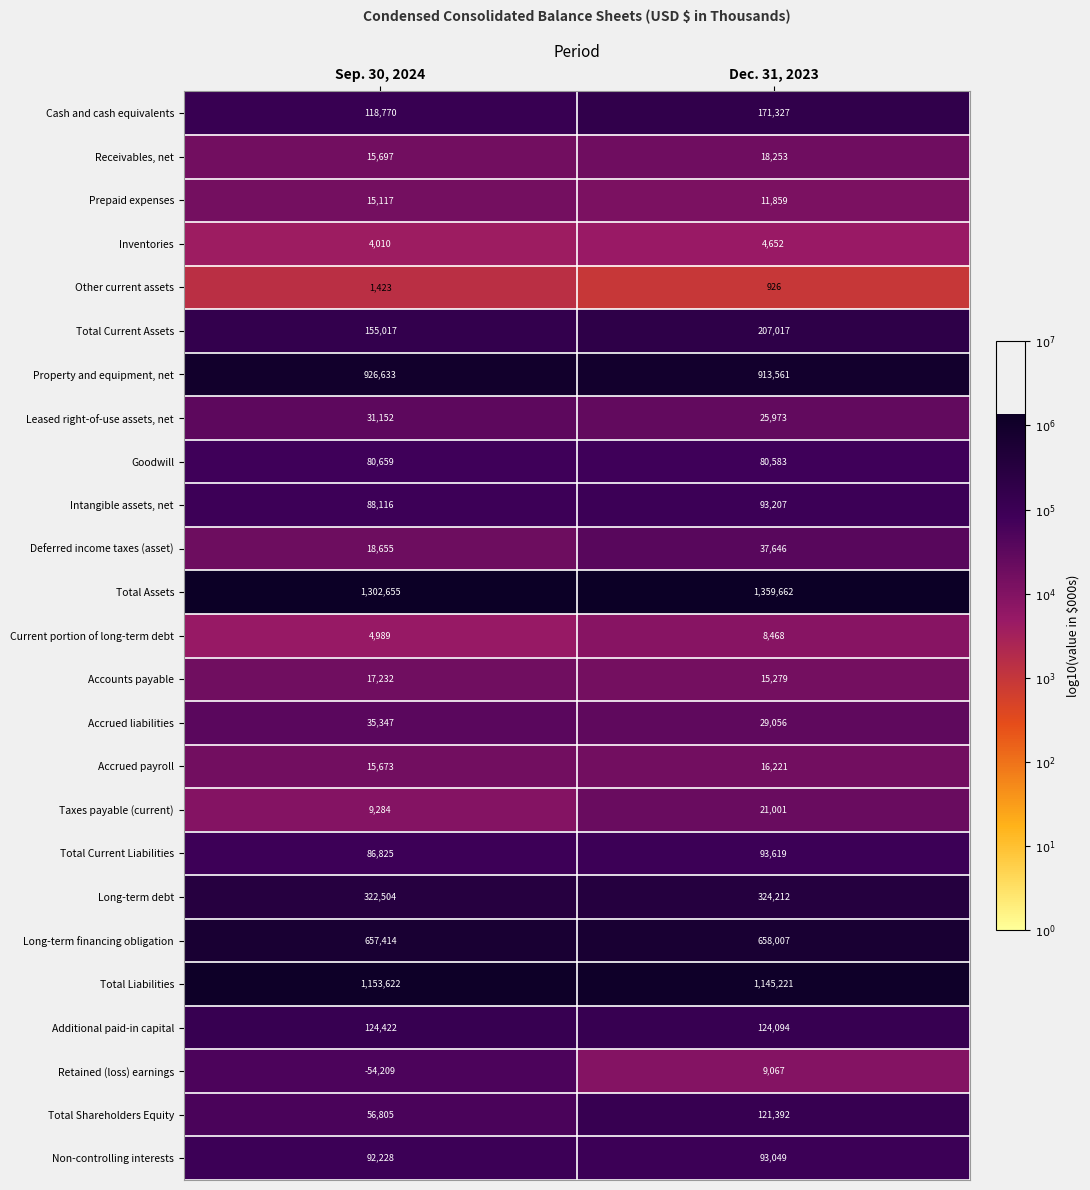

Is it true that Accrued payroll equals 9246 at Sep. 30, 2024?

False